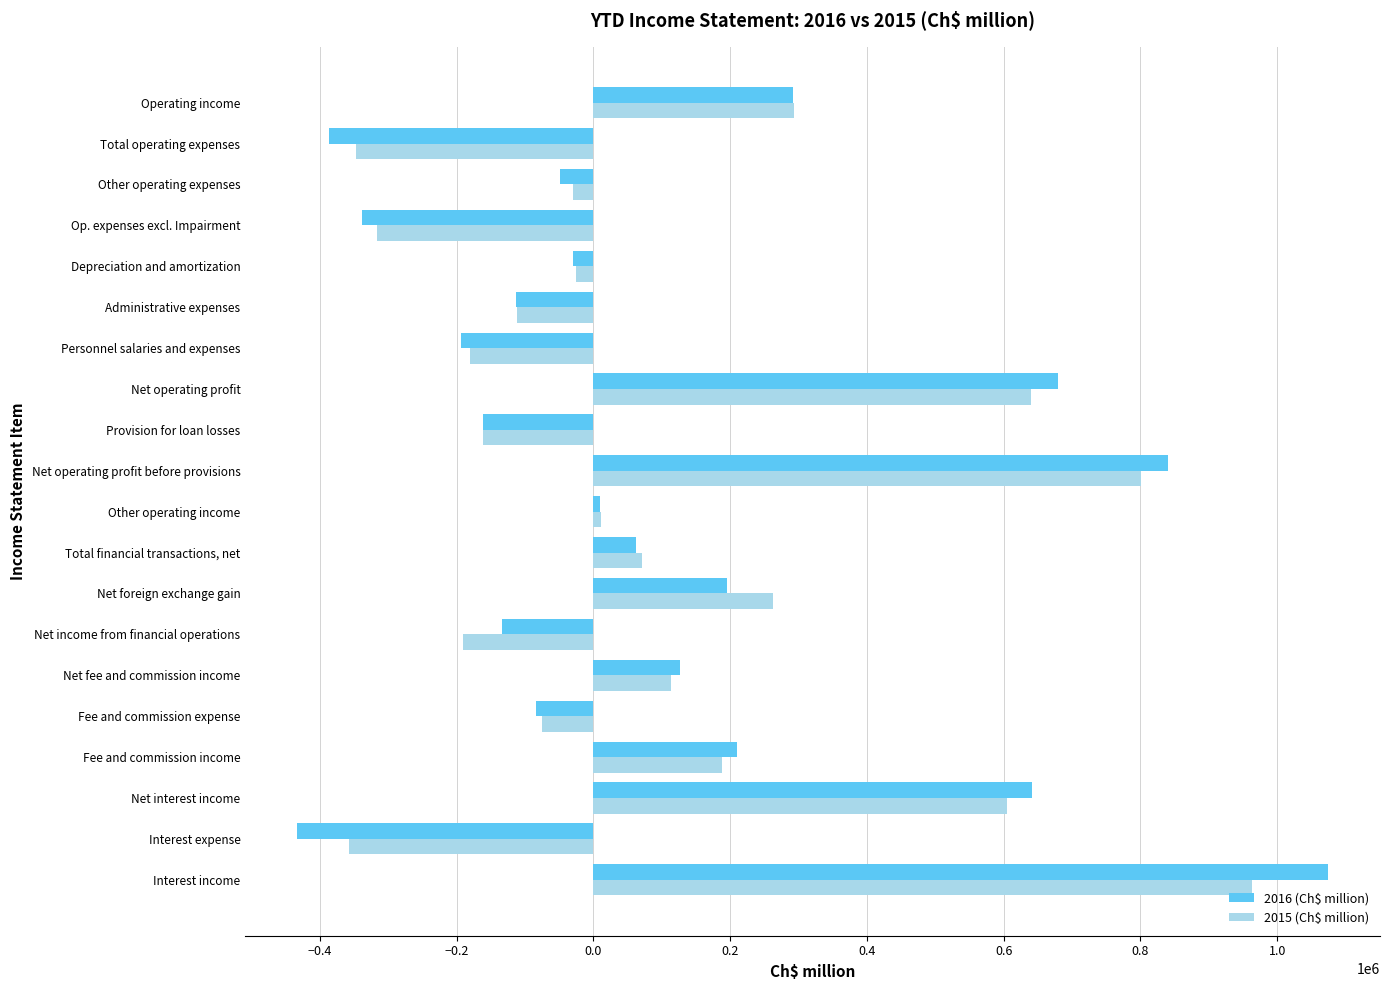

List the labels in order of 2015 (Ch$ million) value, smallest first.

Interest expense, Total operating expenses, Op. expenses excl. Impairment, Net income from financial operations, Personnel salaries and expenses, Provision for loan losses, Administrative expenses, Fee and commission expense, Other operating expenses, Depreciation and amortization, Other operating income, Total financial transactions, net, Net fee and commission income, Fee and commission income, Net foreign exchange gain, Operating income, Net interest income, Net operating profit, Net operating profit before provisions, Interest income